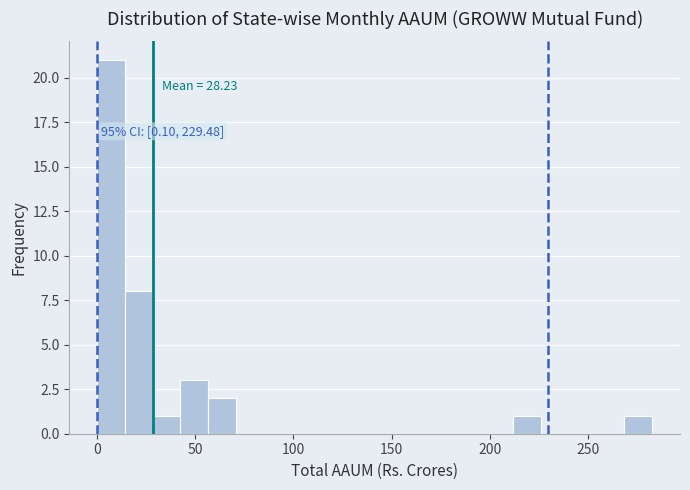

Around what value on the x-axis is the tallest bar? Give the approximate position of its centre, as read against the axis.

5